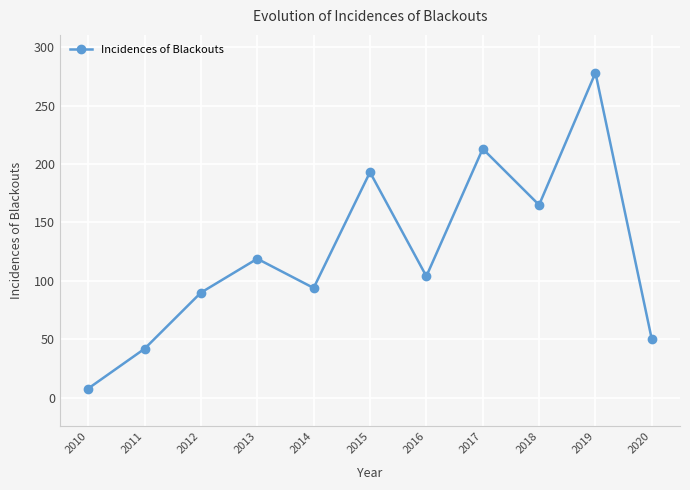

What is the difference between the values at 2015 and 2012?

103